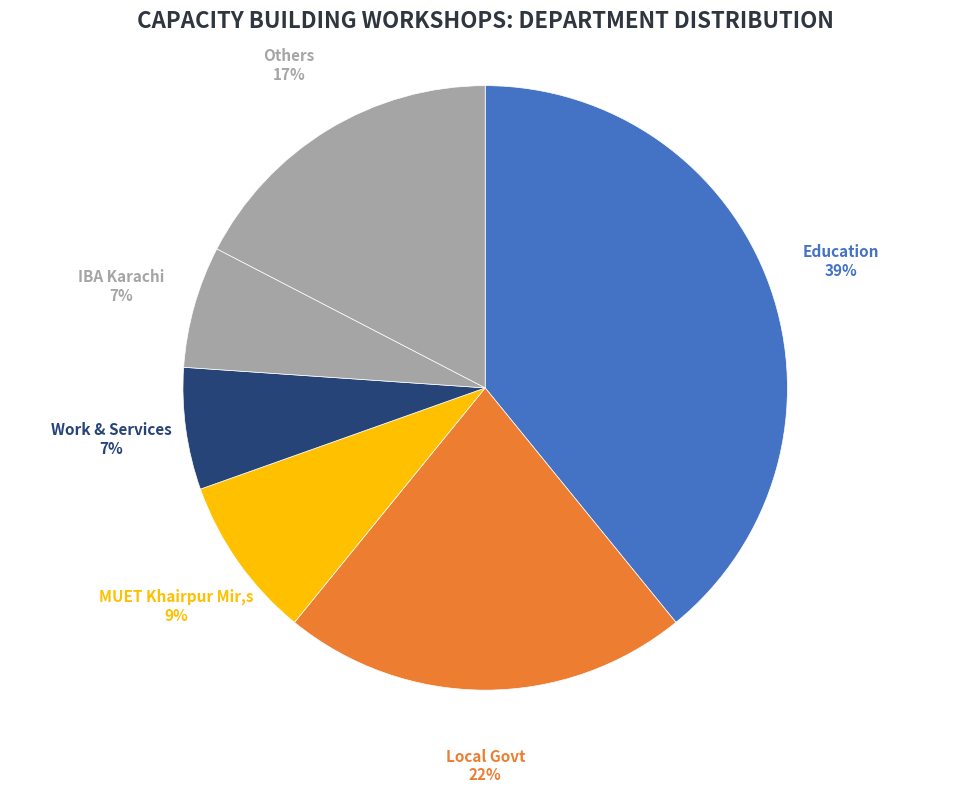

Combined, do Work & Services and Others account for over 50%?

No